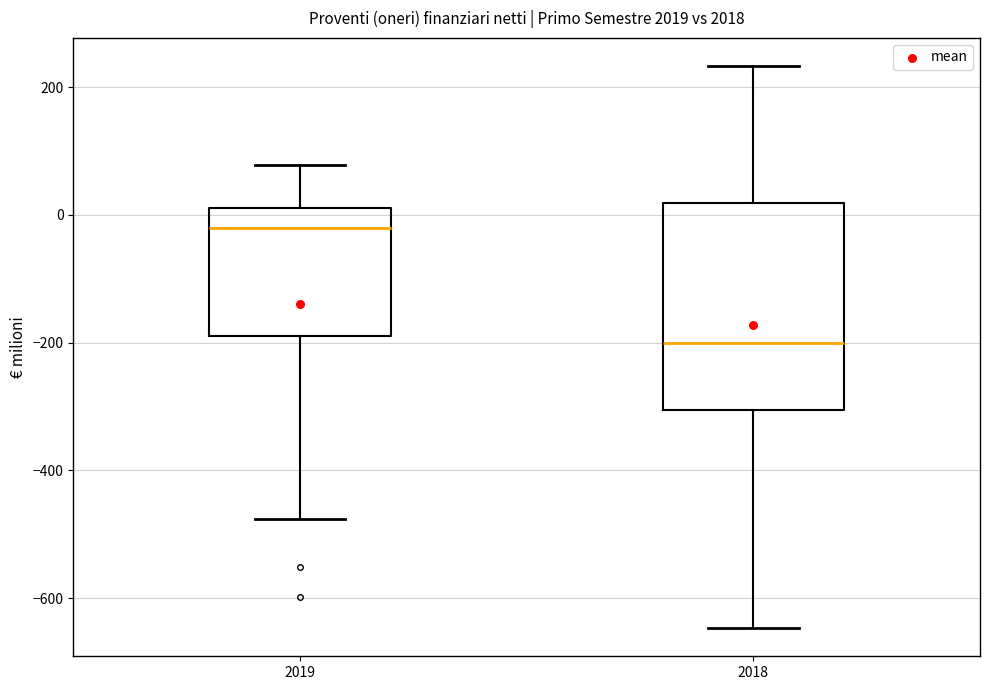

Which box has the highest median line?

2019